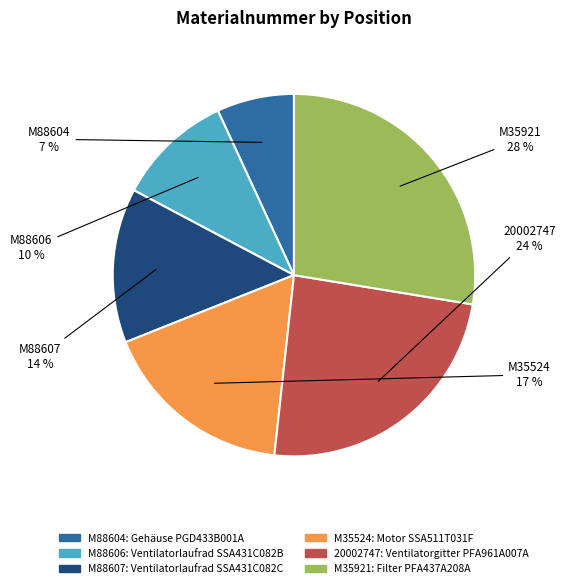

Does 20002747 account for over 50% of the chart?

No